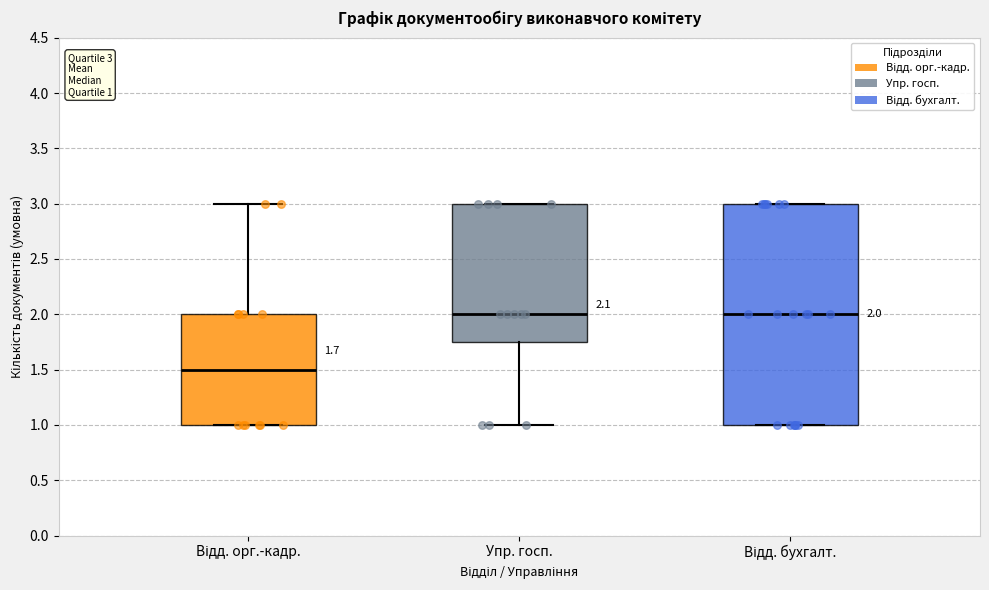

Which box is the tallest, from its lower edge to its upper edge?

Відд. бухгалт.